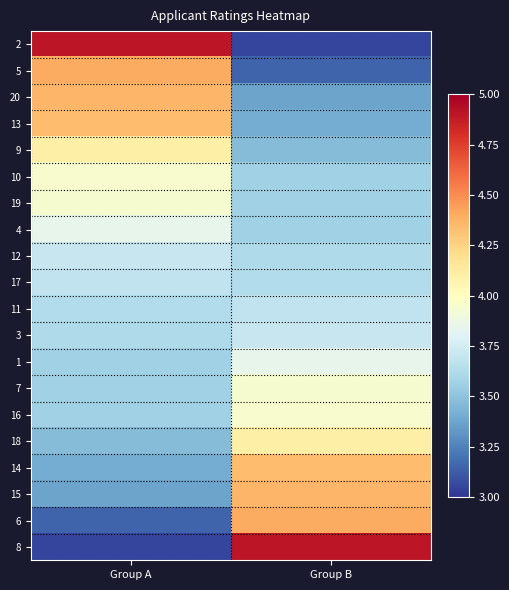

What is the spread (max minus min) of values at Group B?

1.9